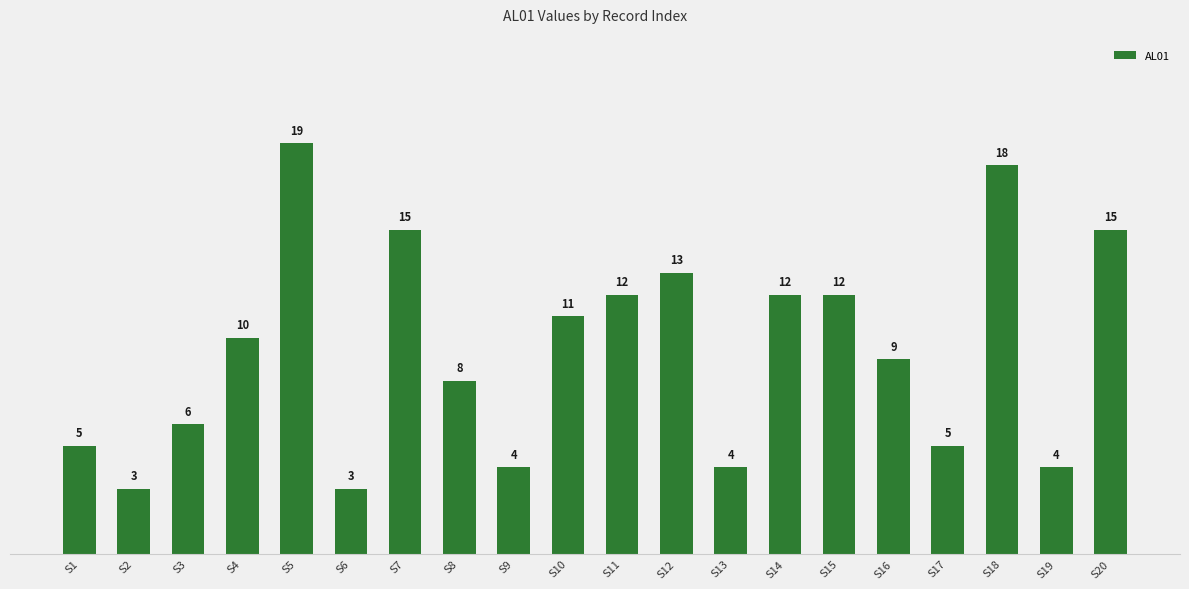

Reading left to right, what are all the values shown in this chart?

S1=5	S2=3	S3=6	S4=10	S5=19	S6=3	S7=15	S8=8	S9=4	S10=11	S11=12	S12=13	S13=4	S14=12	S15=12	S16=9	S17=5	S18=18	S19=4	S20=15